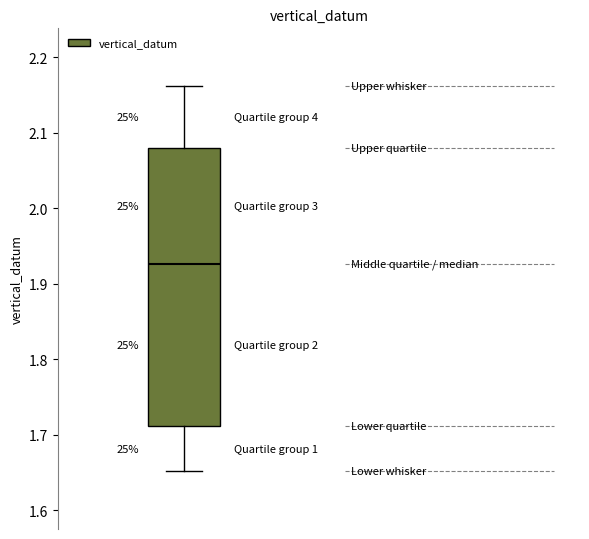

Read this box plot against the y-axis: the position of the median line, the range covered by the box, and the ends of both whiskers. The values are not printed on the chart, so give them approximately, as read against the axis.

median 1.93, box 1.71 to 2.08, whiskers 1.65 to 2.16